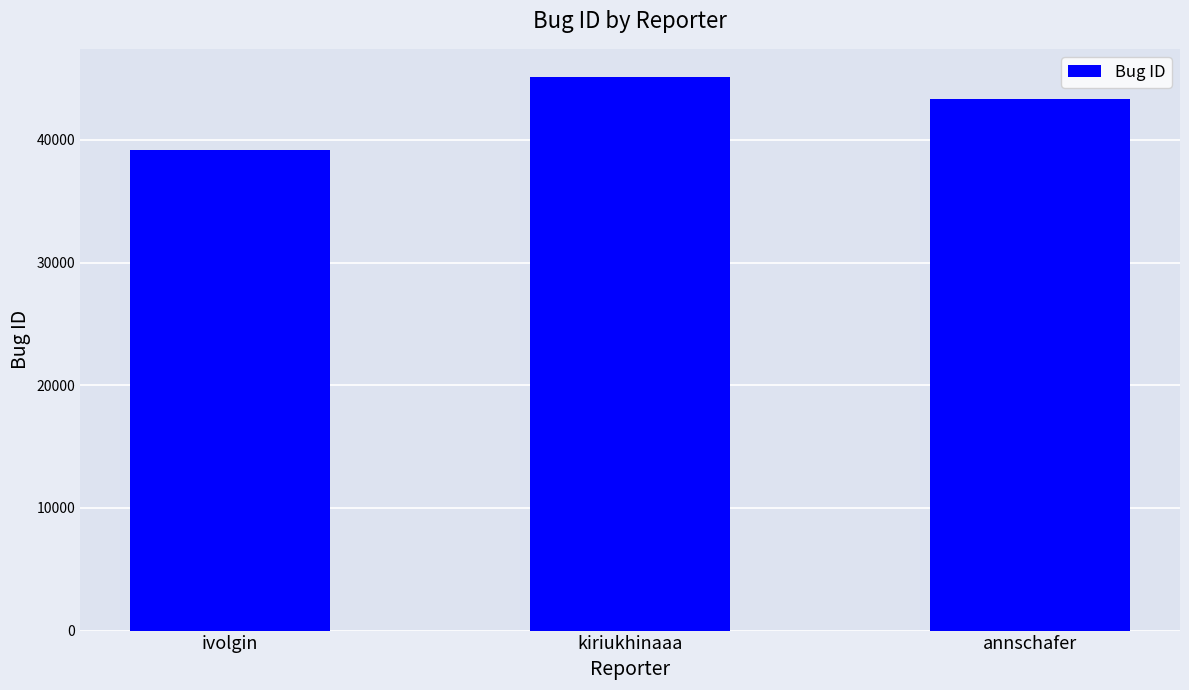

Between annschafer and ivolgin, which is larger?

annschafer